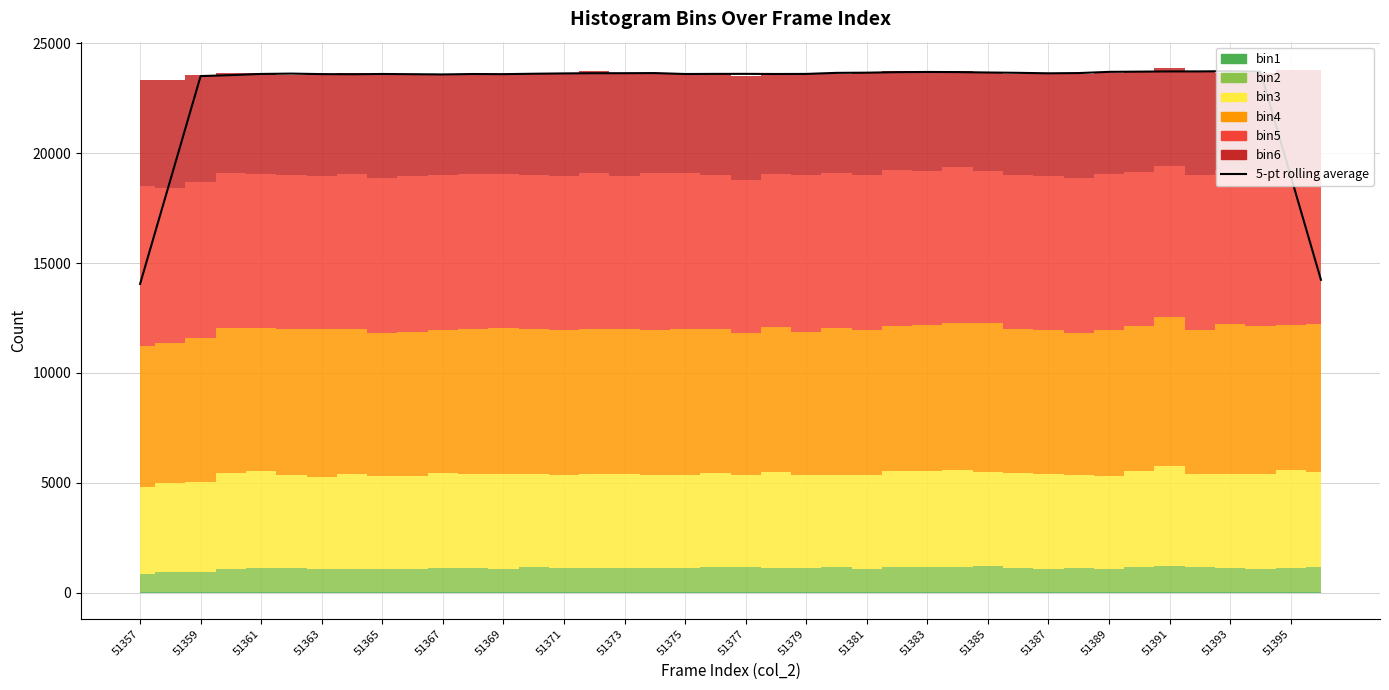

Does the chart have visible grid lines?

Yes